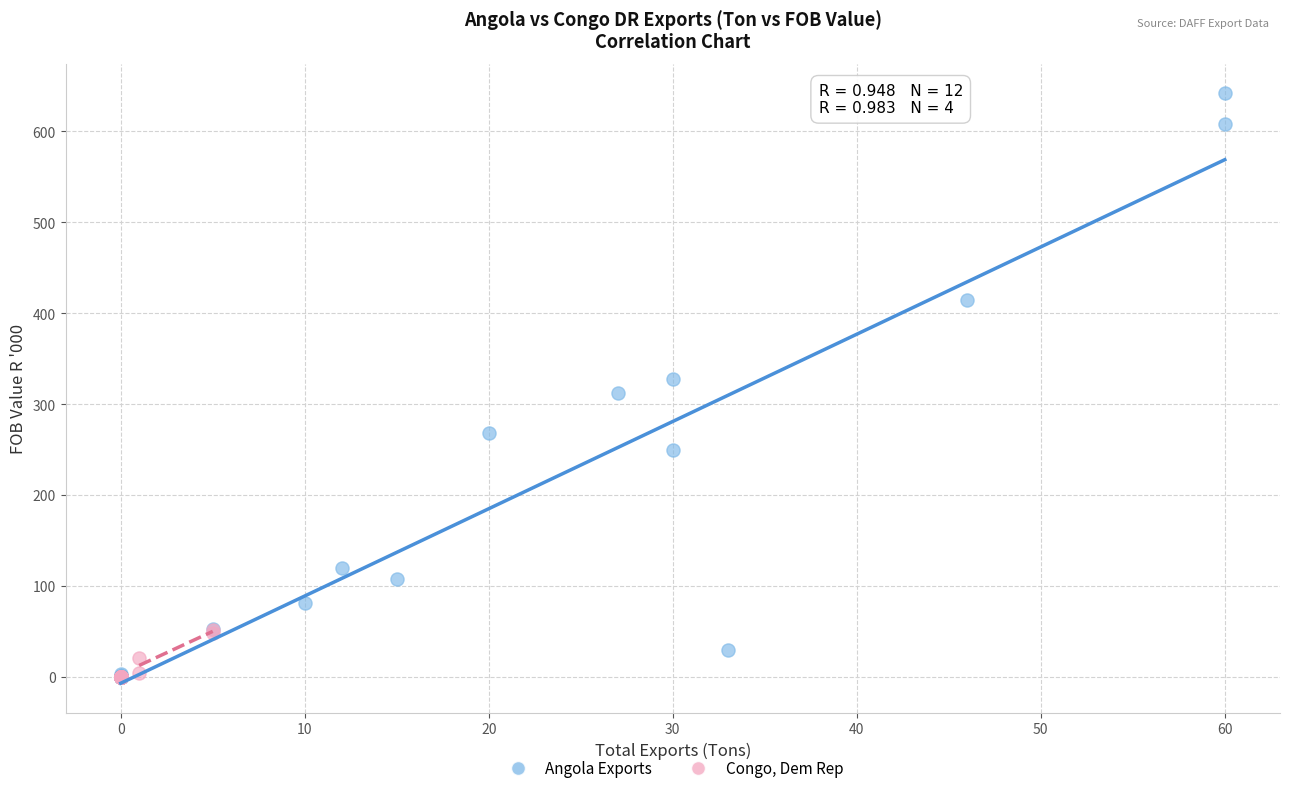

Which series reaches the maximum Y coordinate?

Angola Exports